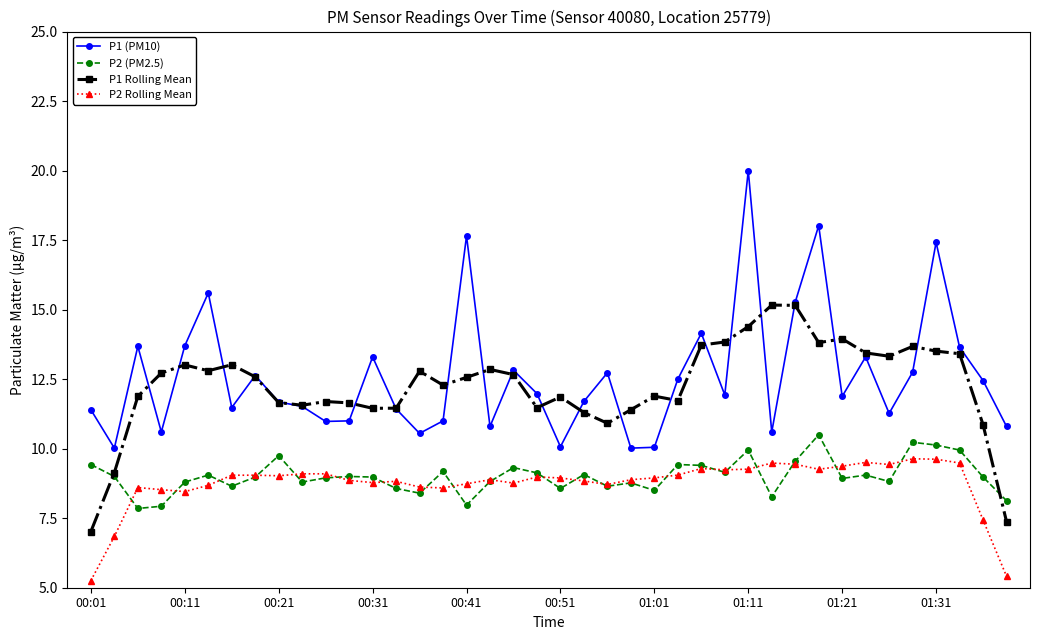

Which series has the largest range (max minus min)?

P1 (PM10)